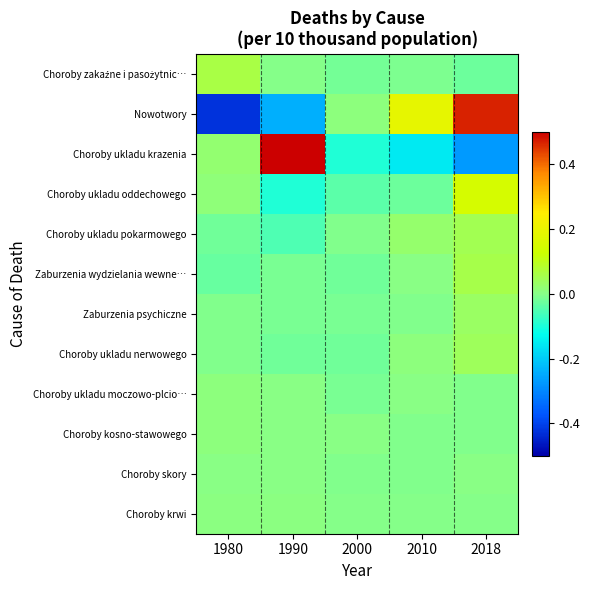

At which category is the sum across all series the highest?

2018